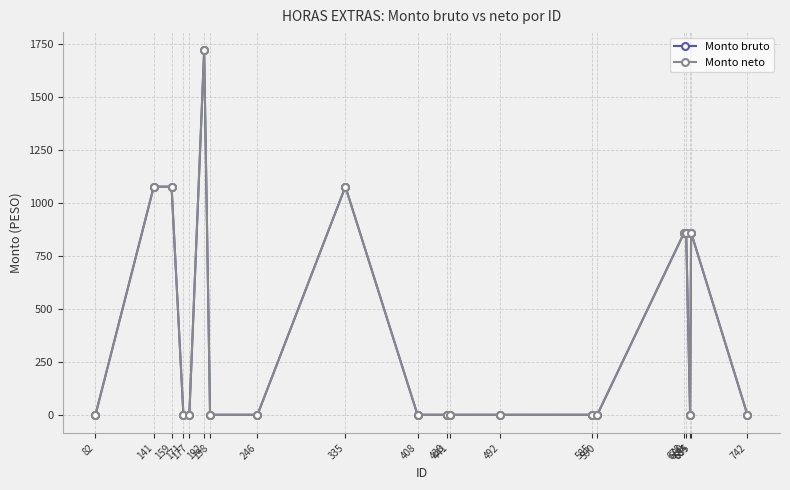

Rank the categories by Monto neto value from lowest to highest.

82, 171, 177, 198, 246, 408, 438, 441, 492, 585, 590, 684, 742, 678, 680, 685, 141, 159, 335, 192